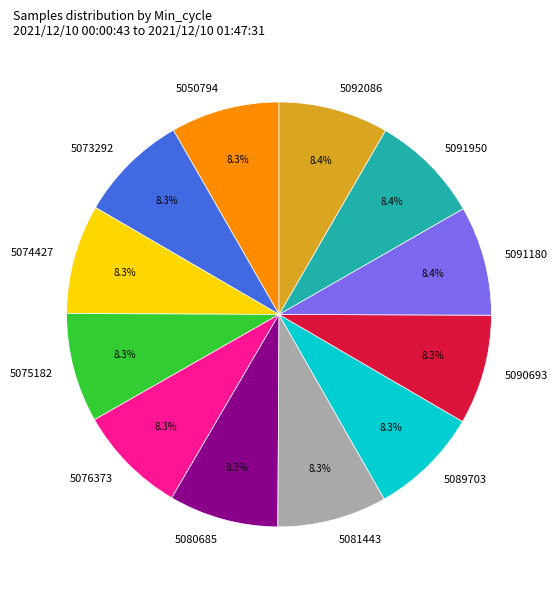

Does 5075182 represent more than half of the total?

No